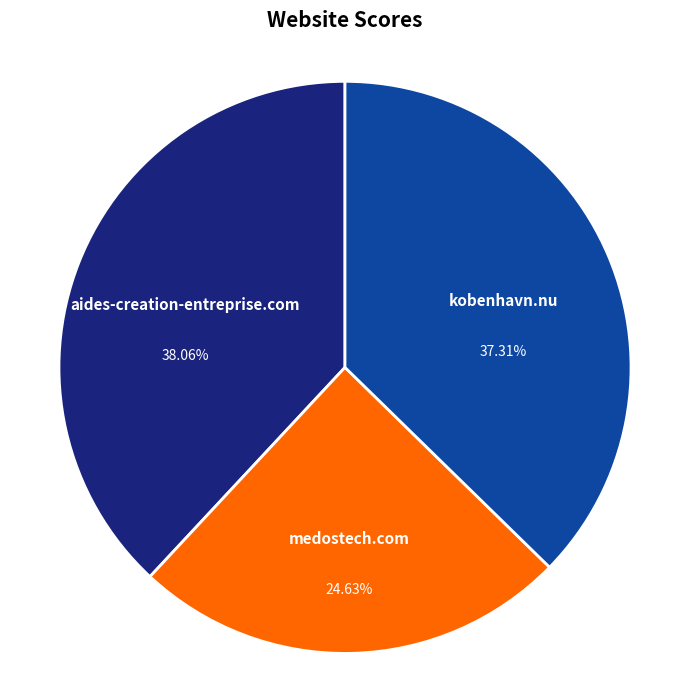

What percentage is the kobenhavn.nu slice, to the nearest percent?

37%